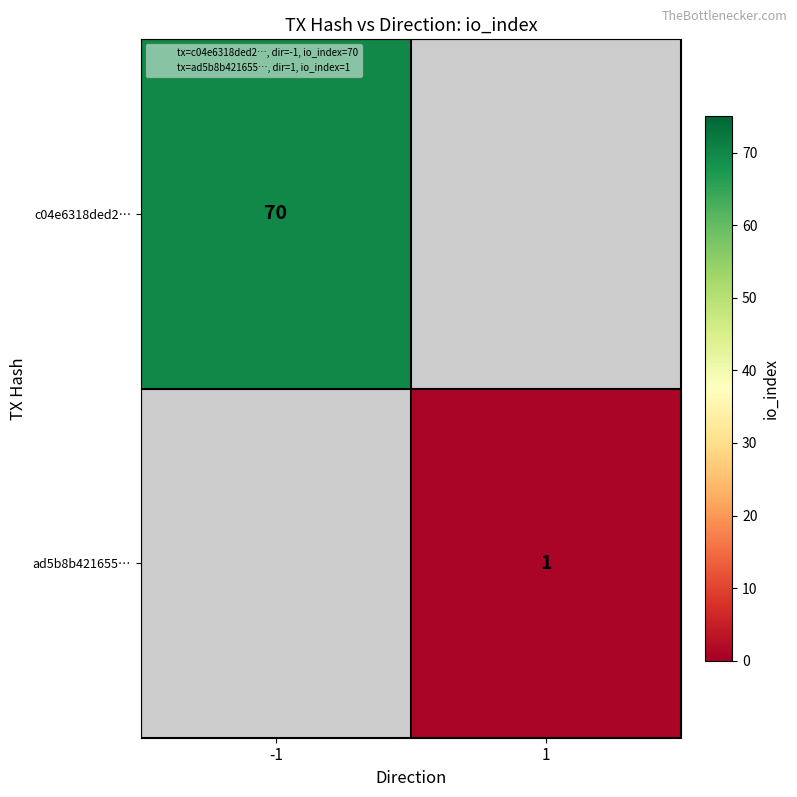

How many values in ad5b8b421655… are above zero?

1